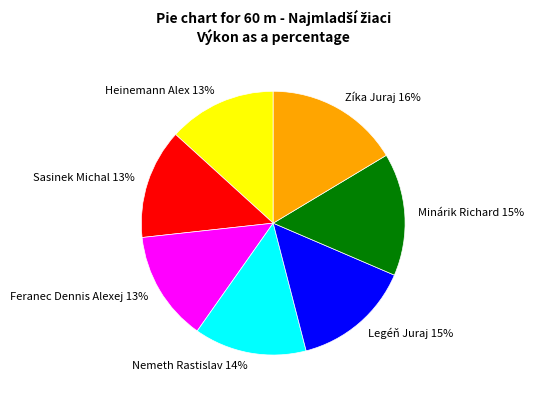

Which slice is the largest?

Zíka Juraj